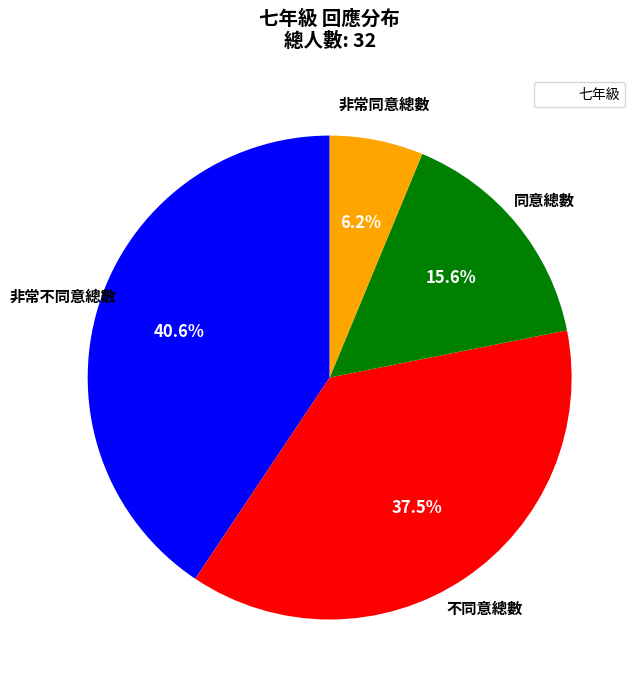

Count the number of slices in the pie.

4